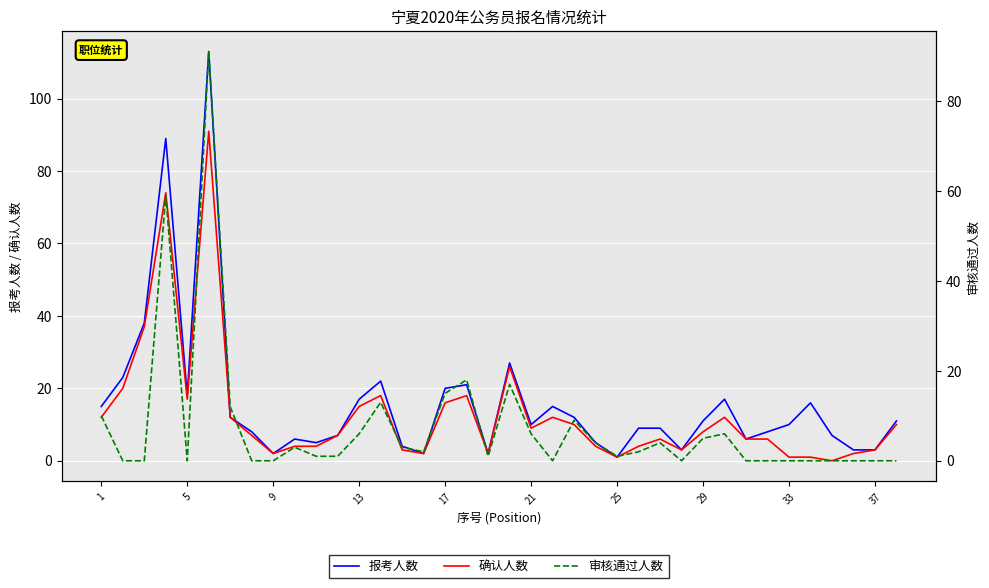

True or false: 审核通过人数 has more than 1 interior local peaks.

True